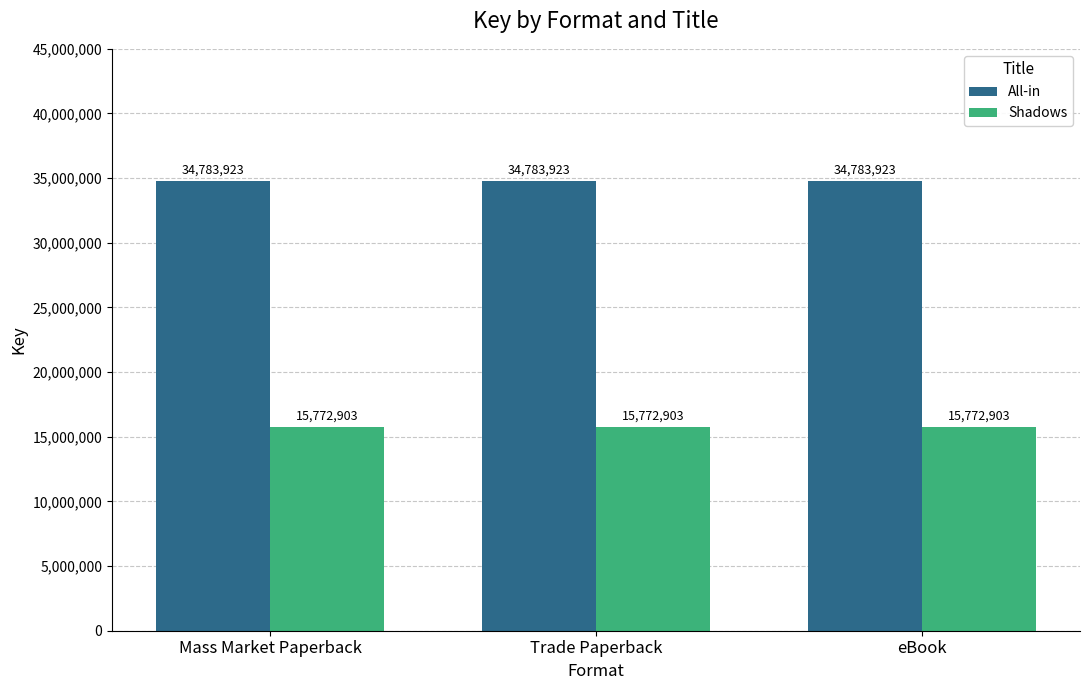

What is the label of the 3rd bar from the right?

Mass Market Paperback